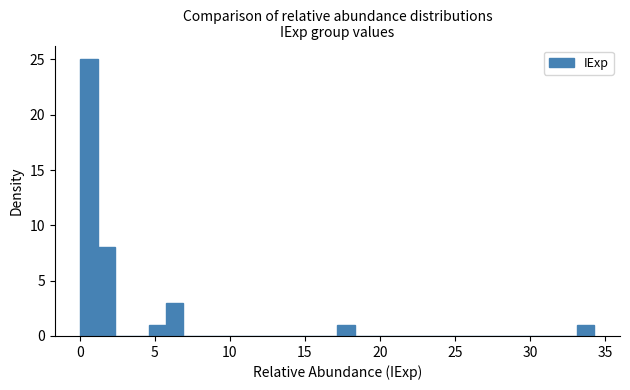

Around what value on the x-axis is the tallest bar? Give the approximate position of its centre, as read against the axis.

0.5